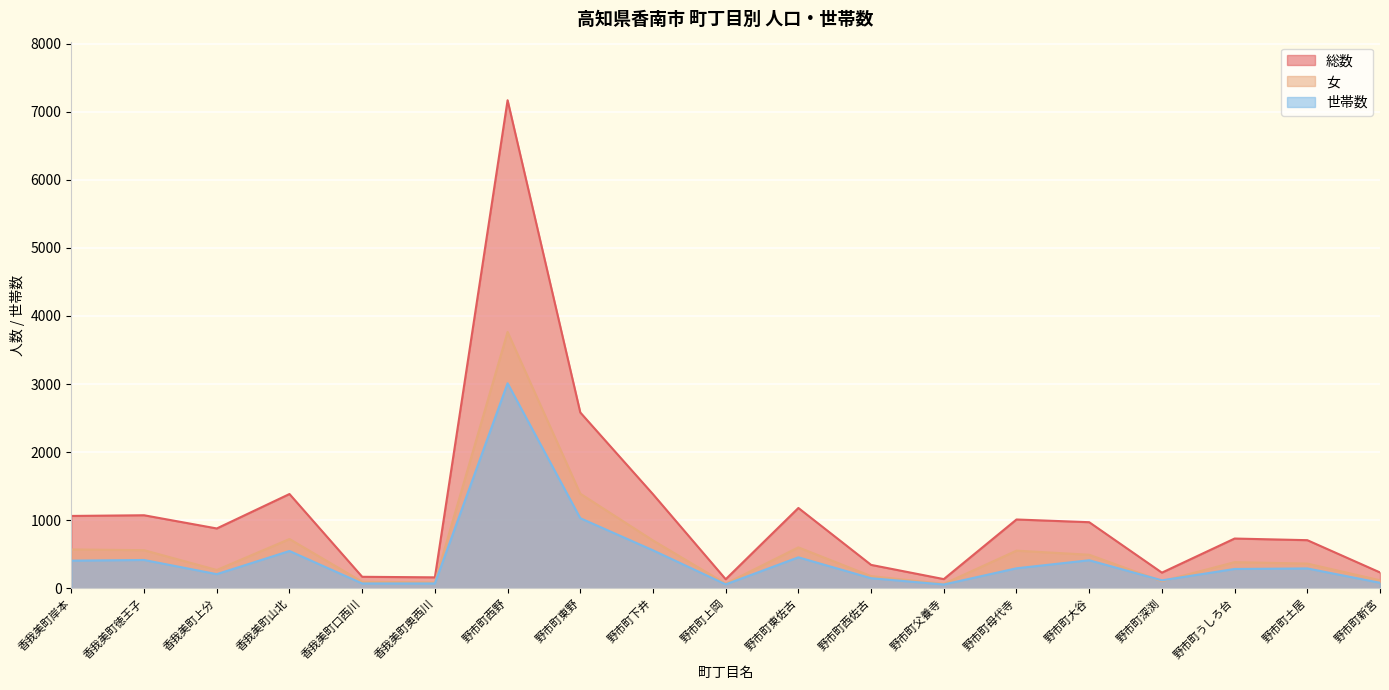

Which series has the largest total across all categories?

総数